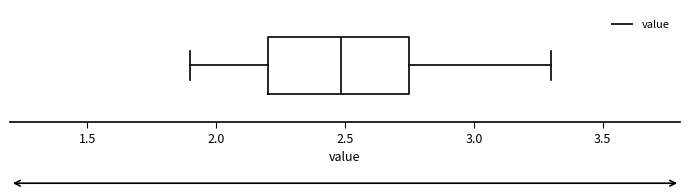

Read this box plot against the x-axis: the position of the median line, the range covered by the box, and the ends of both whiskers. The values are not printed on the chart, so give them approximately, as read against the axis.

median 2.50, box 2.20 to 2.75, whiskers 1.90 to 3.30